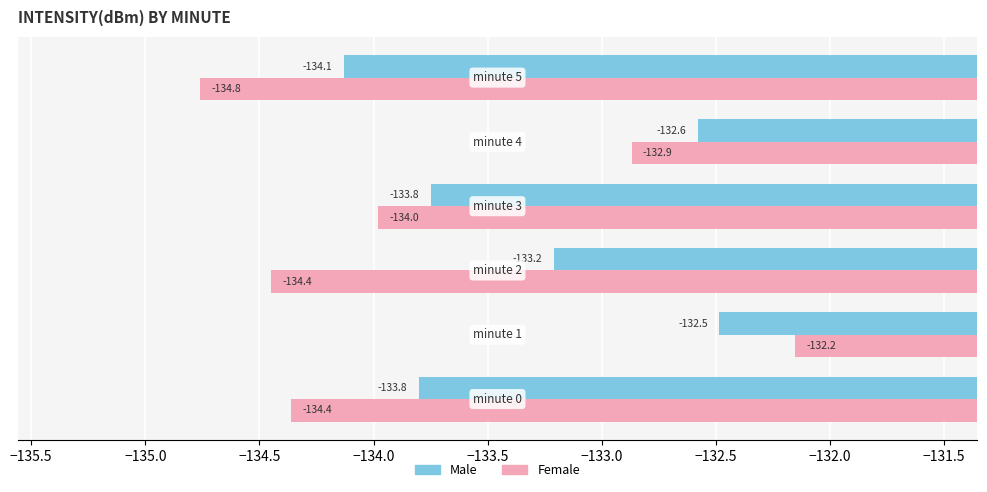

Which series has the widest spread of values?

Female